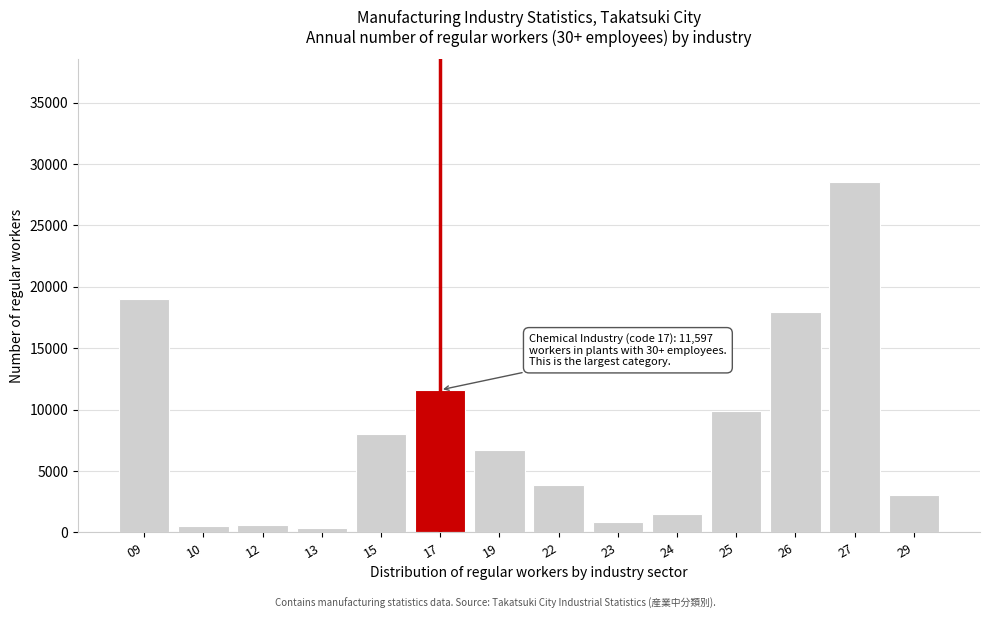

What is the maximum value shown in the chart?

28525